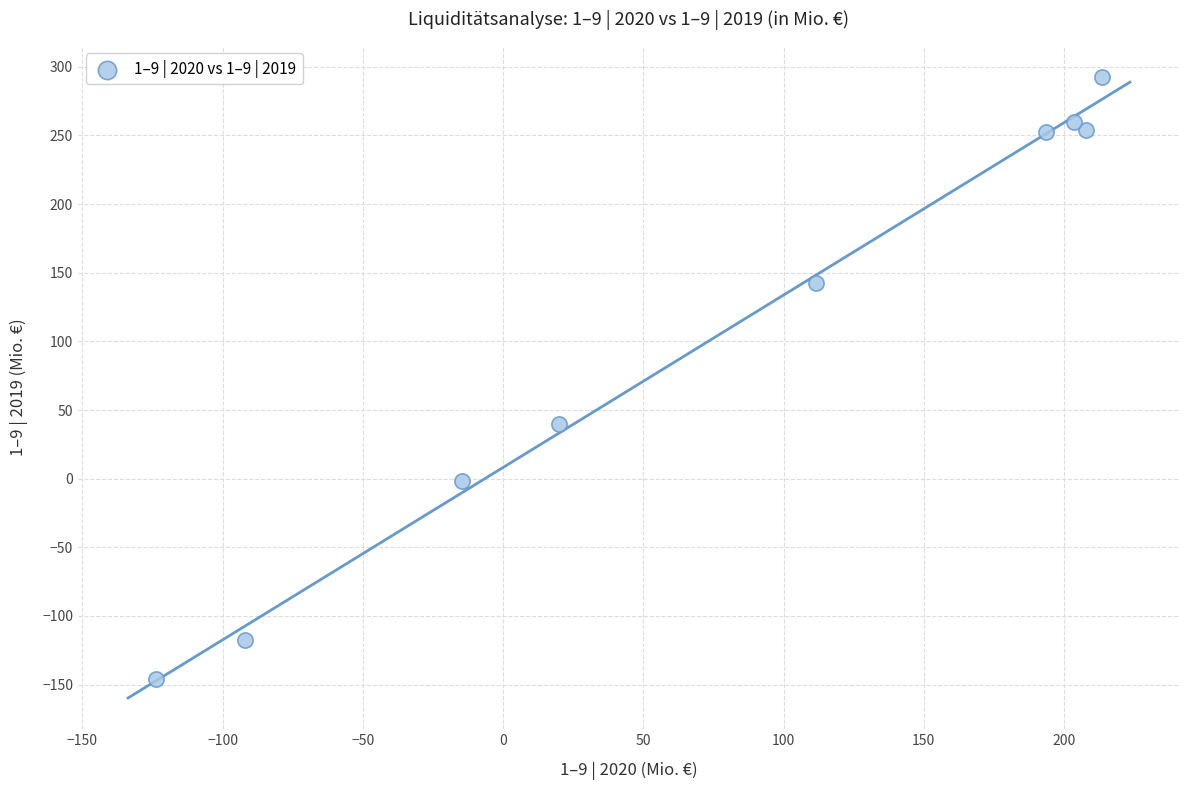

What is the range of X values (max minus min)?

337.2